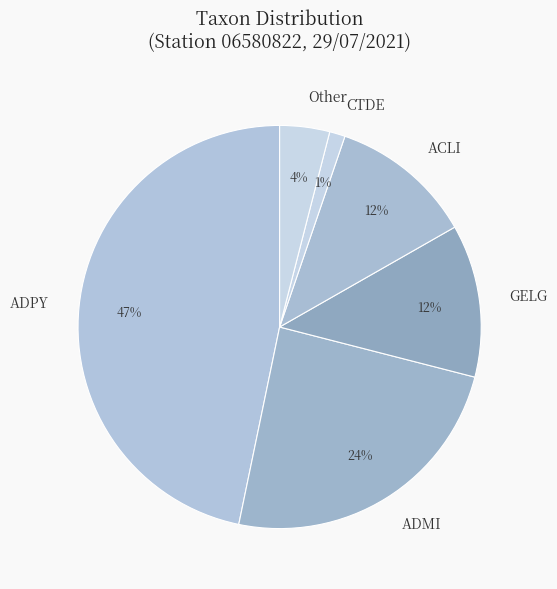

Does any single category account for the majority?

No